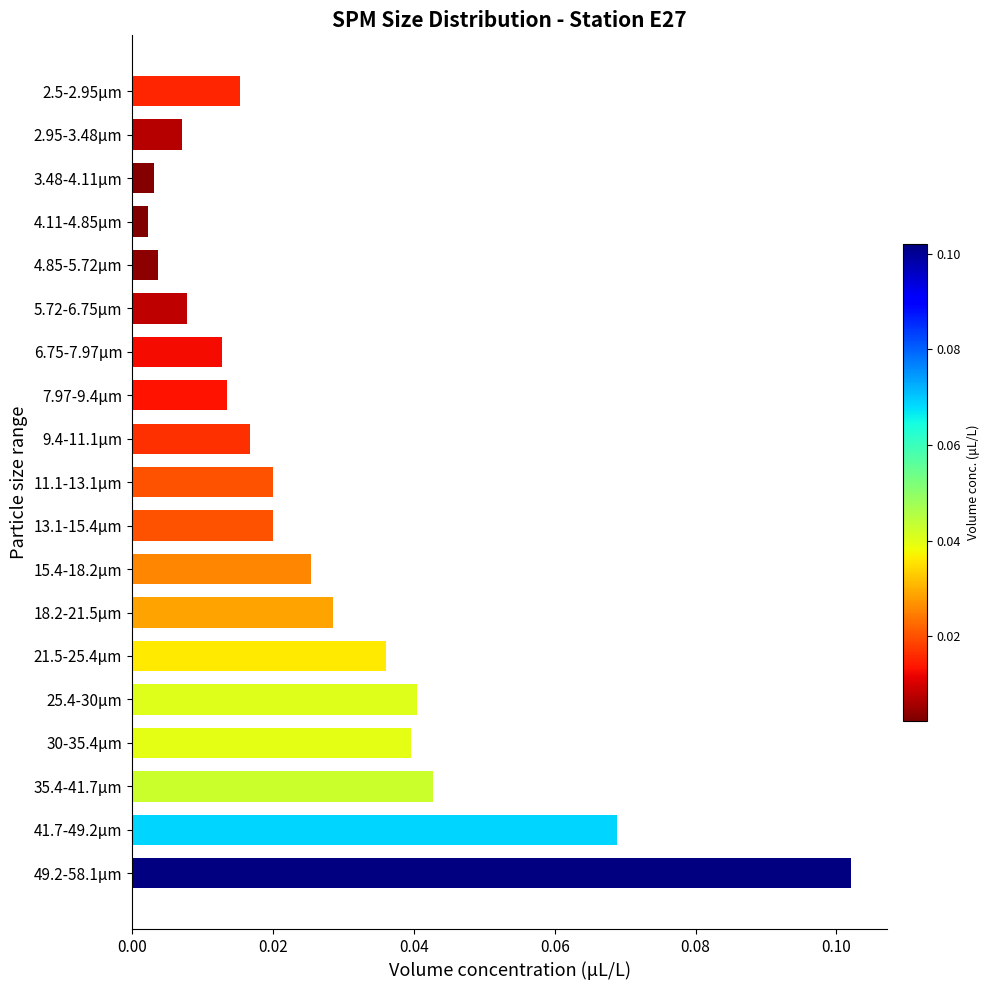

Which label corresponds to the largest value in the chart?

49.2-58.1μm